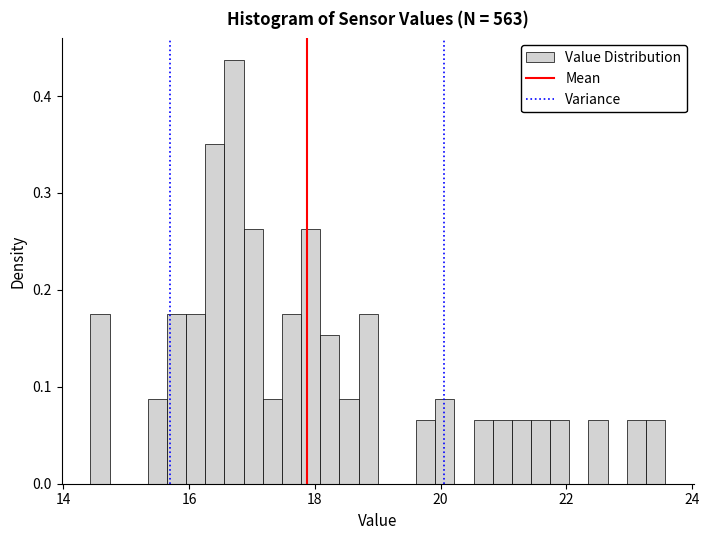

Around what value on the x-axis is the tallest bar? Give the approximate position of its centre, as read against the axis.

16.8